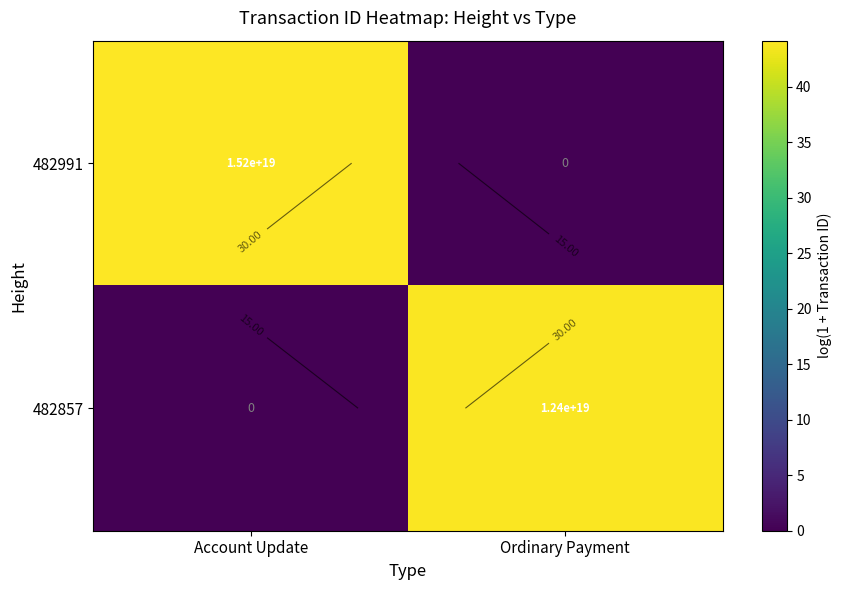

Is it true that 482991 equals 44.2 at Account Update?

True